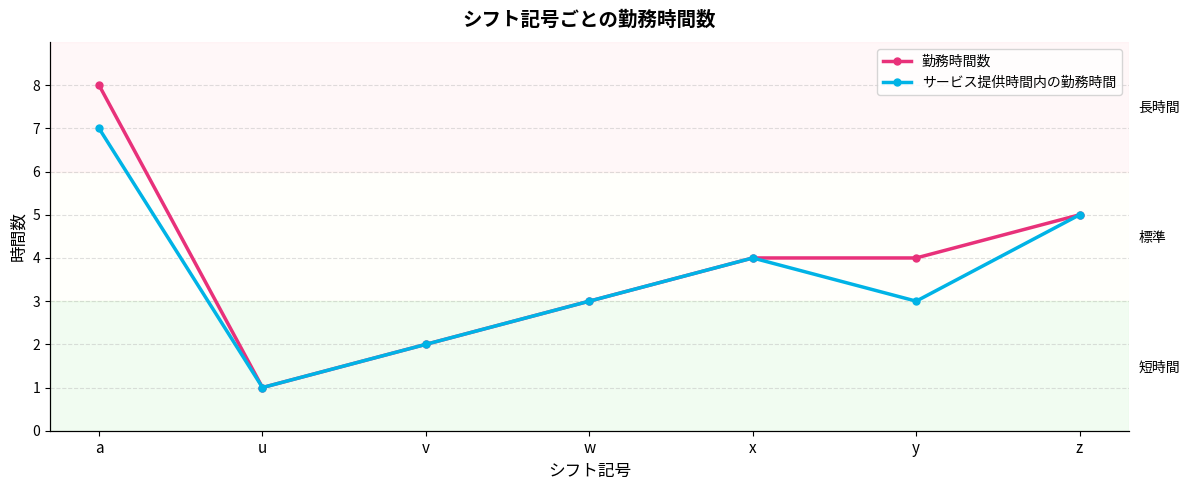

At y, list the series in order from largest to smallest.

勤務時間数, サービス提供時間内の勤務時間